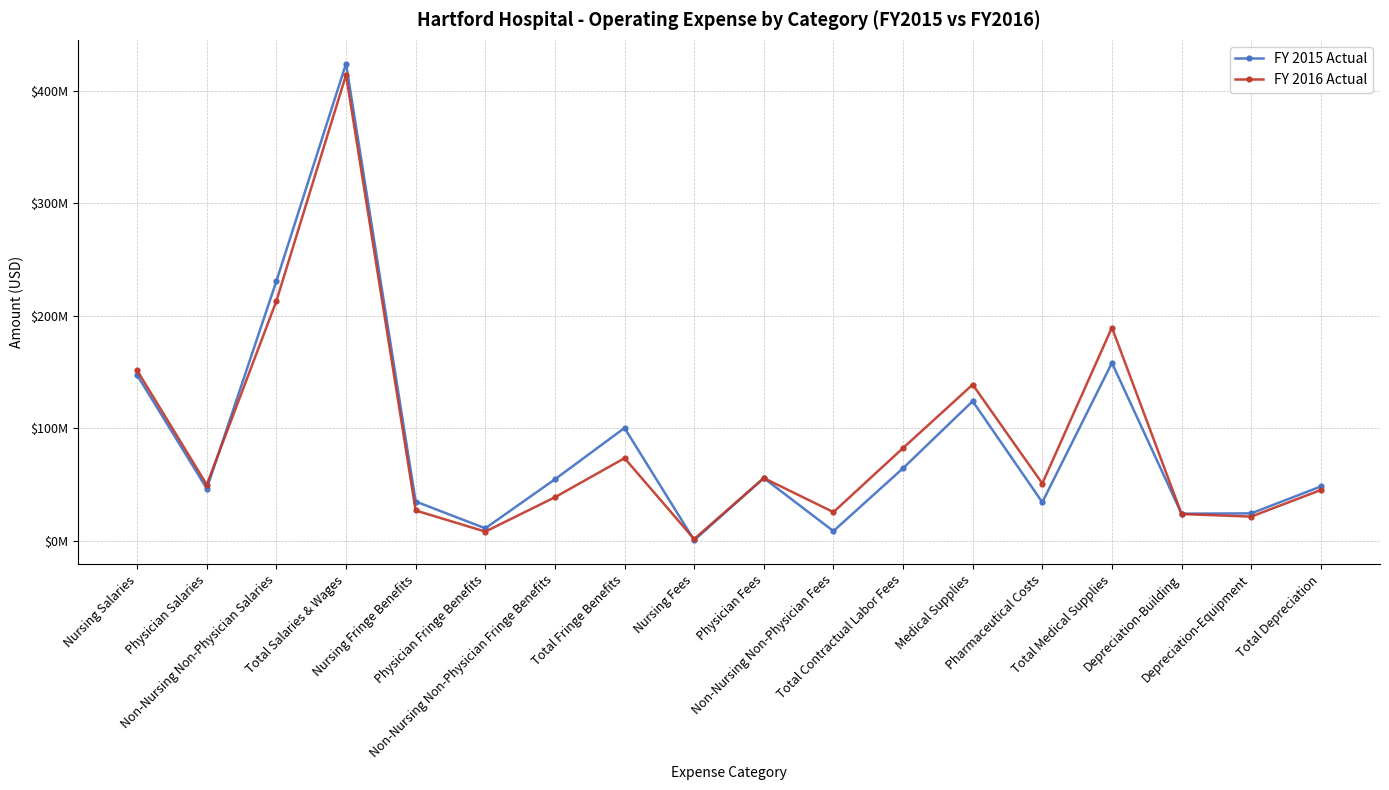

Between Physician Fees and Non-Nursing Non-Physician Fees, which series saw the biggest shift?

FY 2015 Actual